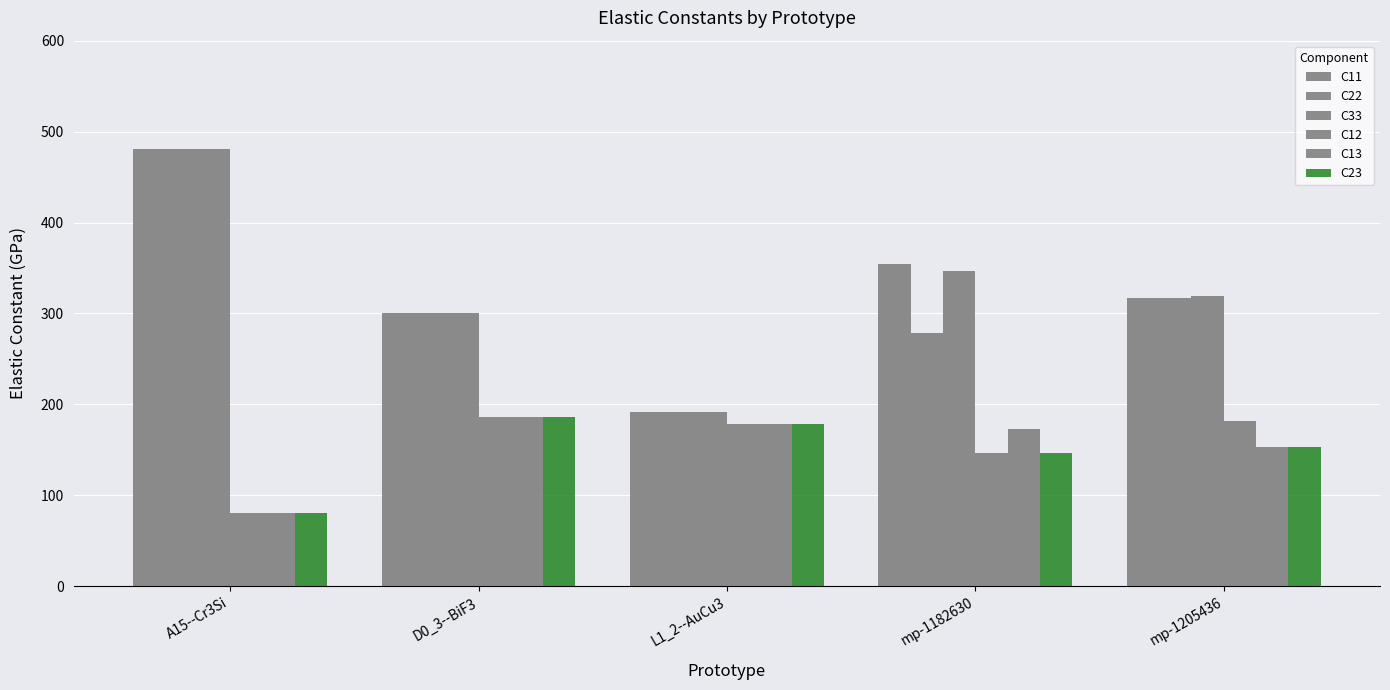

What is the sum of the C13 values at A15--Cr3Si and D0_3--BiF3?

265.8